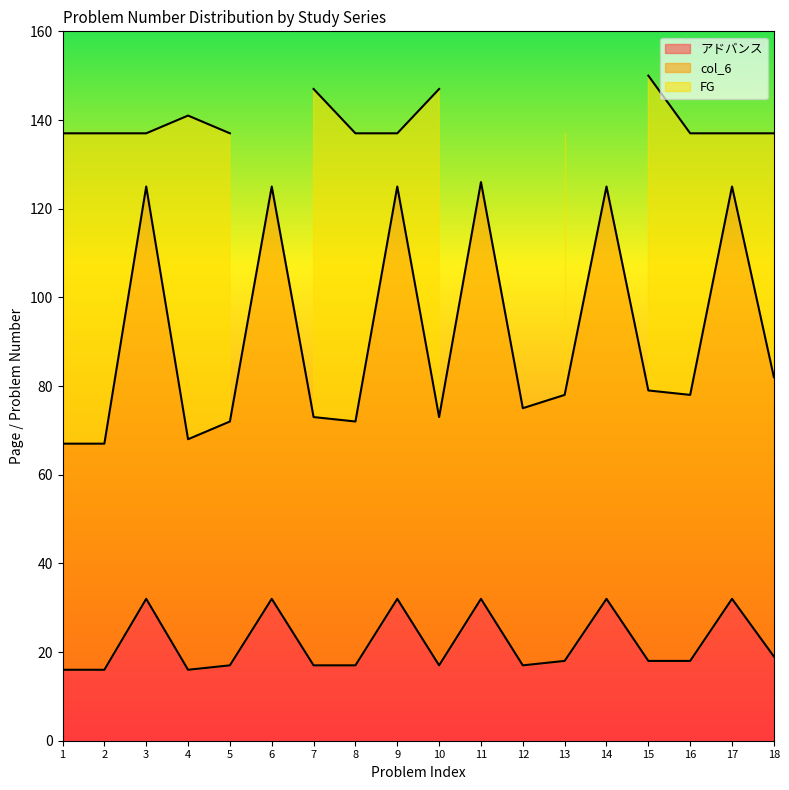

True or false: col_6 has more than 1 points higher than both neighbors.

True